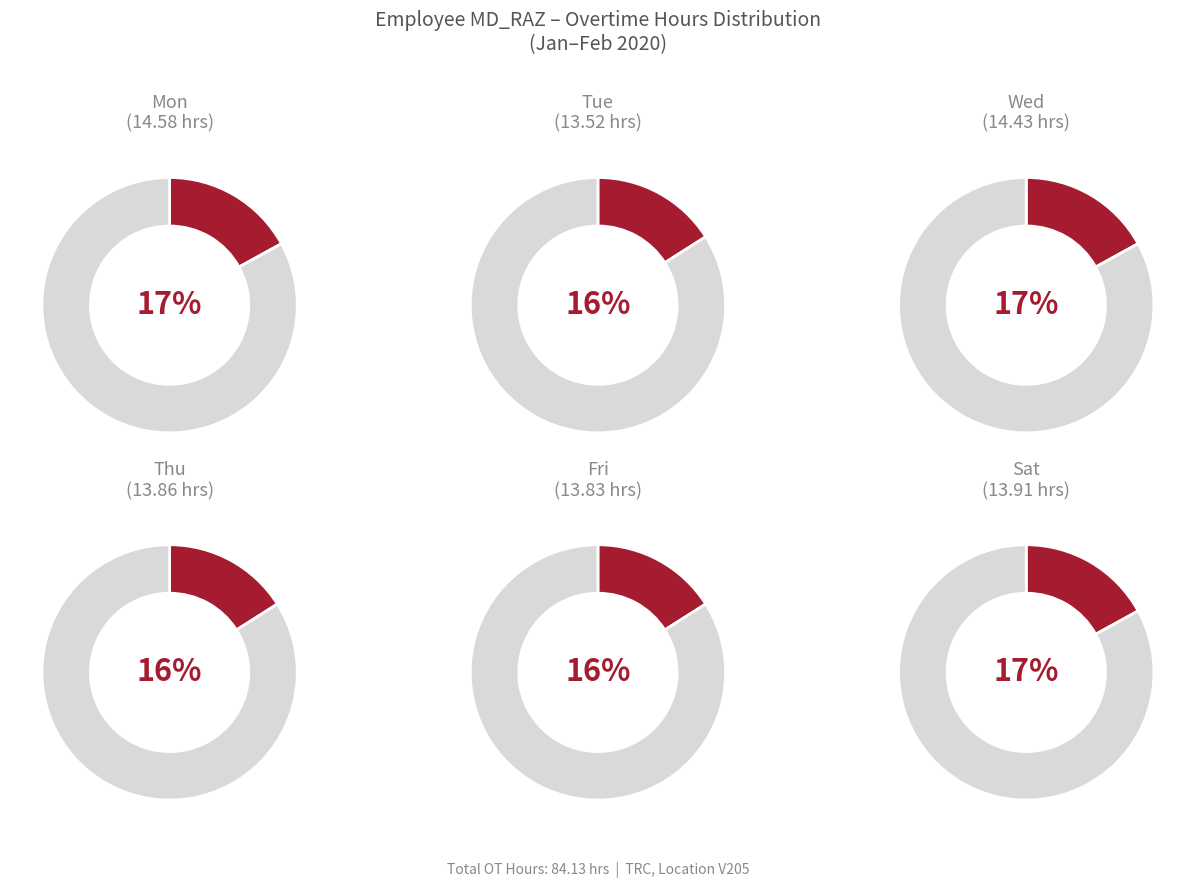

What percentage do Thu and Tue together represent?

32.5%